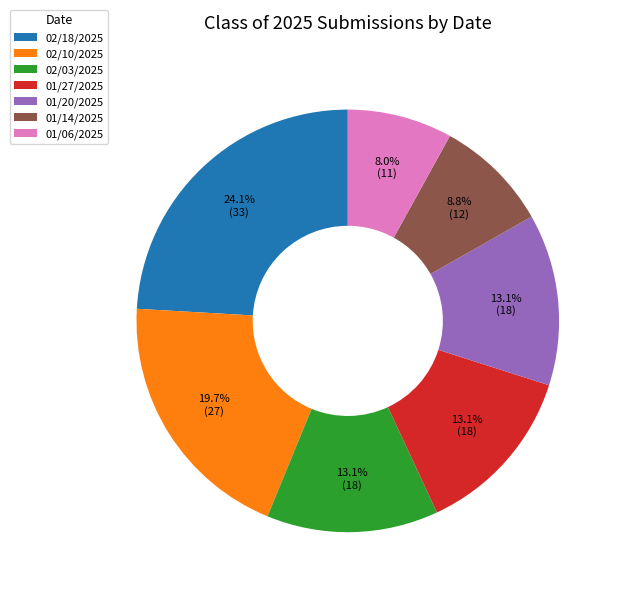

How much of the chart is everything except 01/20/2025?

86.9%